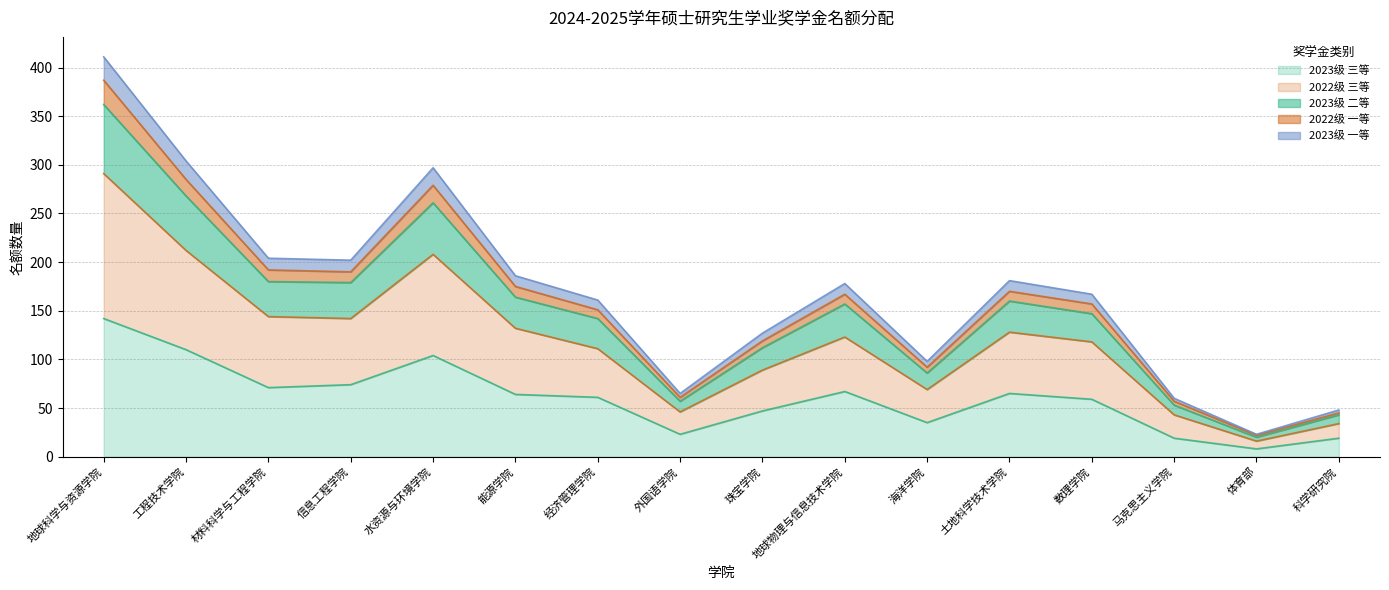

At which category is the sum across all series the highest?

地球科学与资源学院